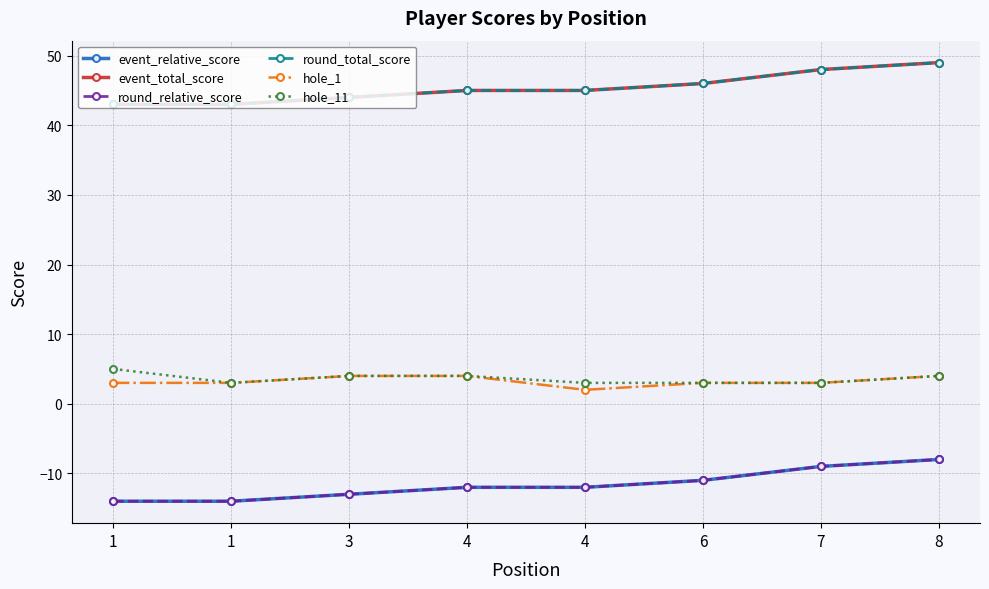

True or false: round_relative_score has more than 2 points higher than both neighbors.

False